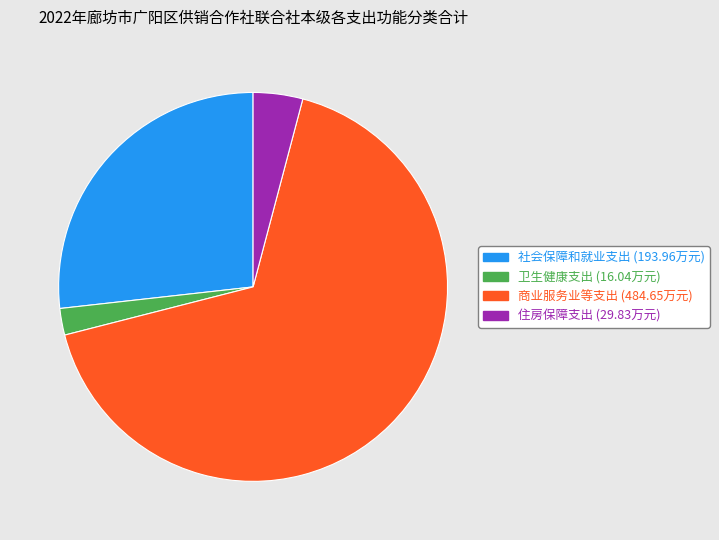

Do 商业服务业等支出 and 住房保障支出 together represent more than half of the pie?

Yes